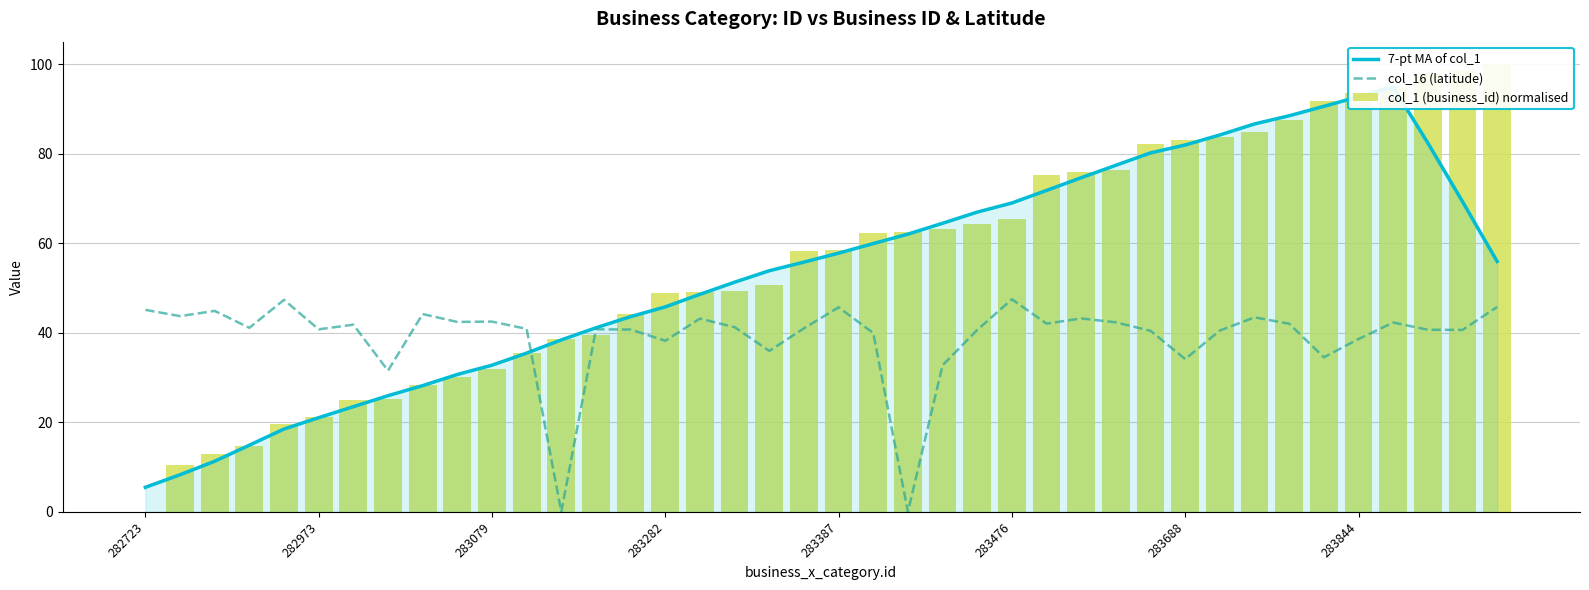

What position from the right is 38?

2